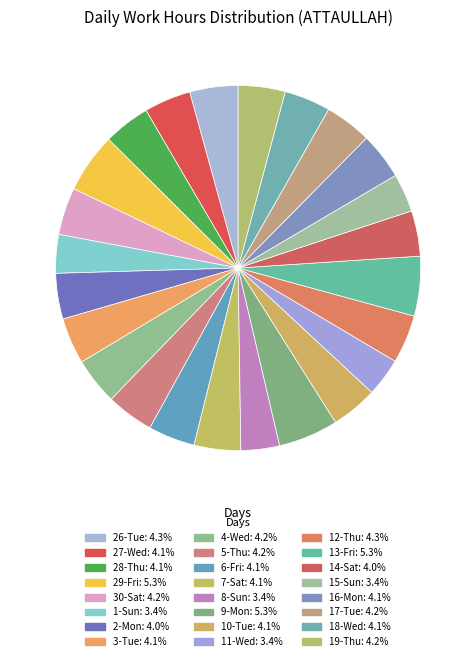

To the nearest percent, what is the average slice percentage?

4%